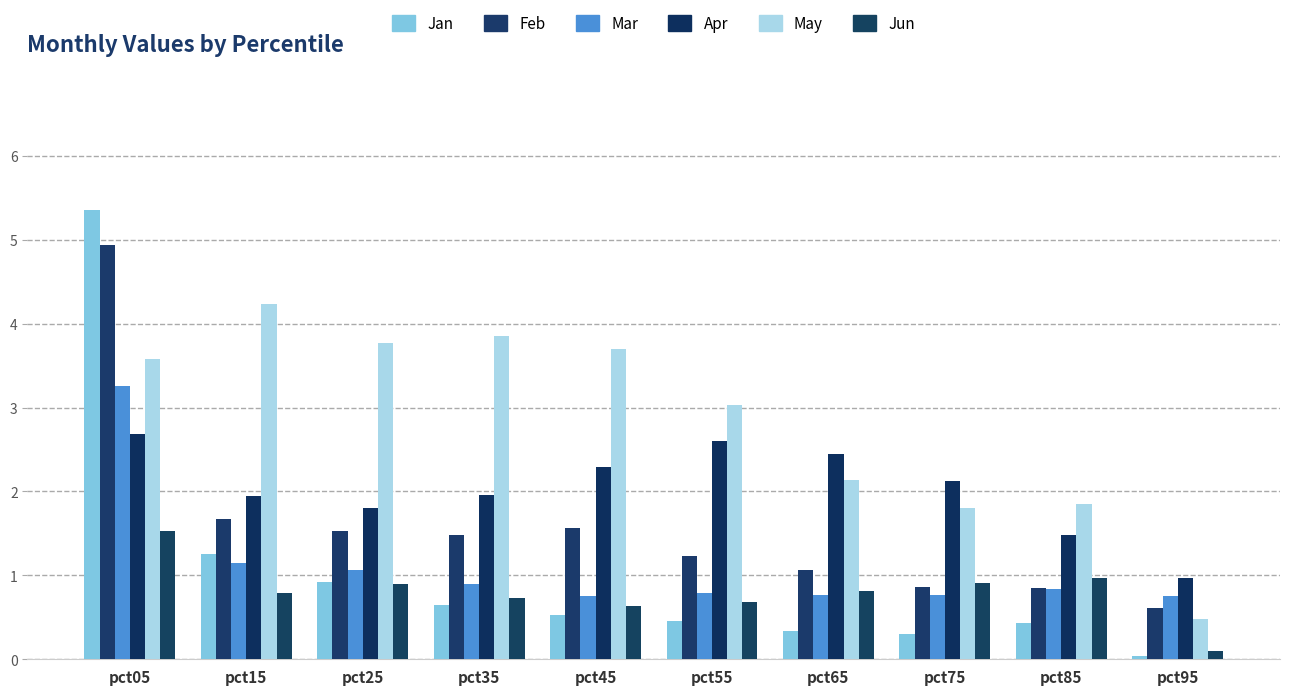

Reading left to right, transcribe all the data shown in this chart.

Jan: 5.4	1.2	0.9	0.6	0.5	0.5	0.3	0.3	0.4	0.0
Feb: 4.9	1.7	1.5	1.5	1.6	1.2	1.1	0.9	0.8	0.6
Mar: 3.3	1.1	1.1	0.9	0.8	0.8	0.8	0.8	0.8	0.8
Apr: 2.7	1.9	1.8	2.0	2.3	2.6	2.4	2.1	1.5	1.0
May: 3.6	4.2	3.8	3.9	3.7	3.0	2.1	1.8	1.9	0.5
Jun: 1.5	0.8	0.9	0.7	0.6	0.7	0.8	0.9	1.0	0.1